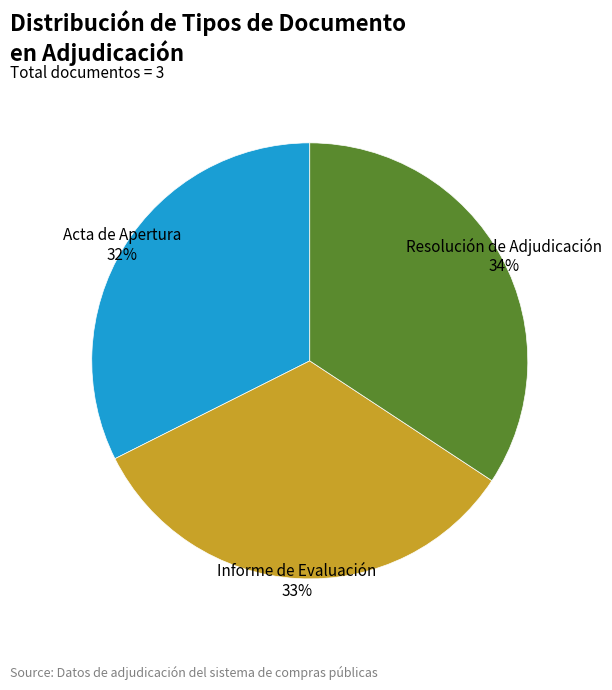

The Resolución de Adjudicación slice represents 34% of the pie. True or false?

True